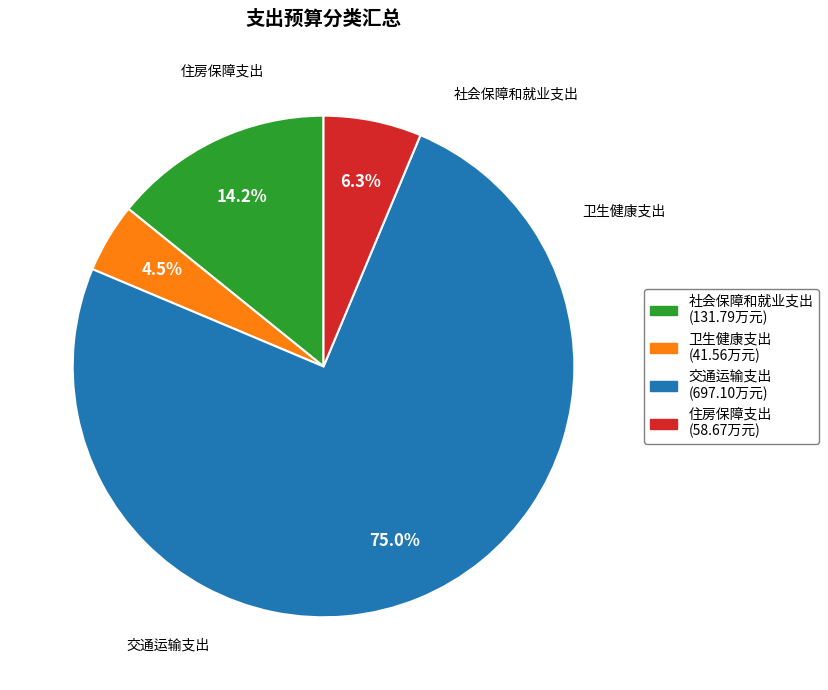

Count the number of slices in the pie.

4